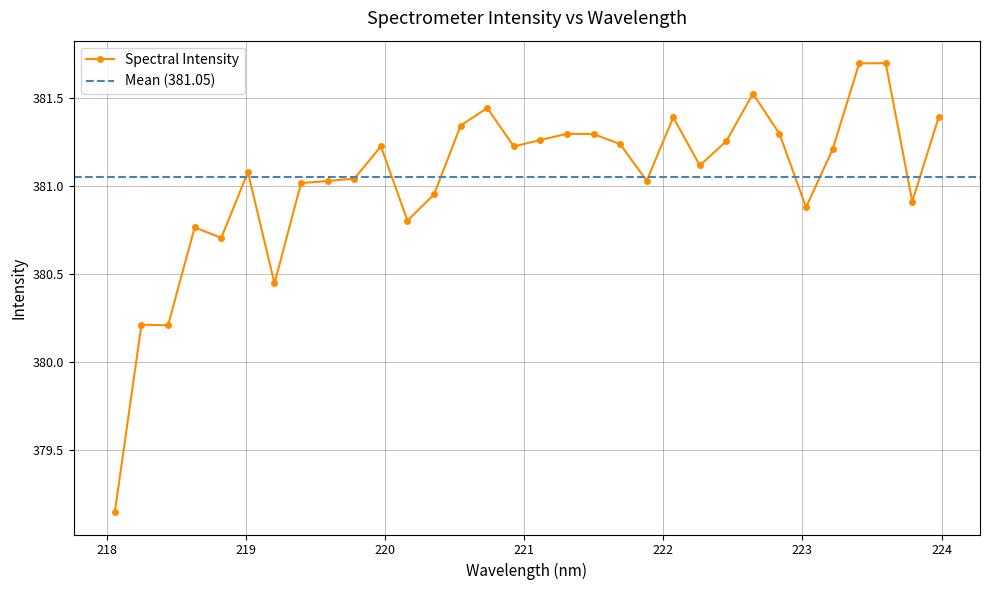

Reading left to right, transcribe all the data shown in this chart.

379.1	380.2	380.2	380.8	380.7	381.1	380.4	381.0	381.0	381.0	381.2	380.8	380.9	381.3	381.4	381.2	381.3	381.3	381.3	381.2	381.0	381.4	381.1	381.3	381.5	381.3	380.9	381.2	381.7	381.7	380.9	381.4